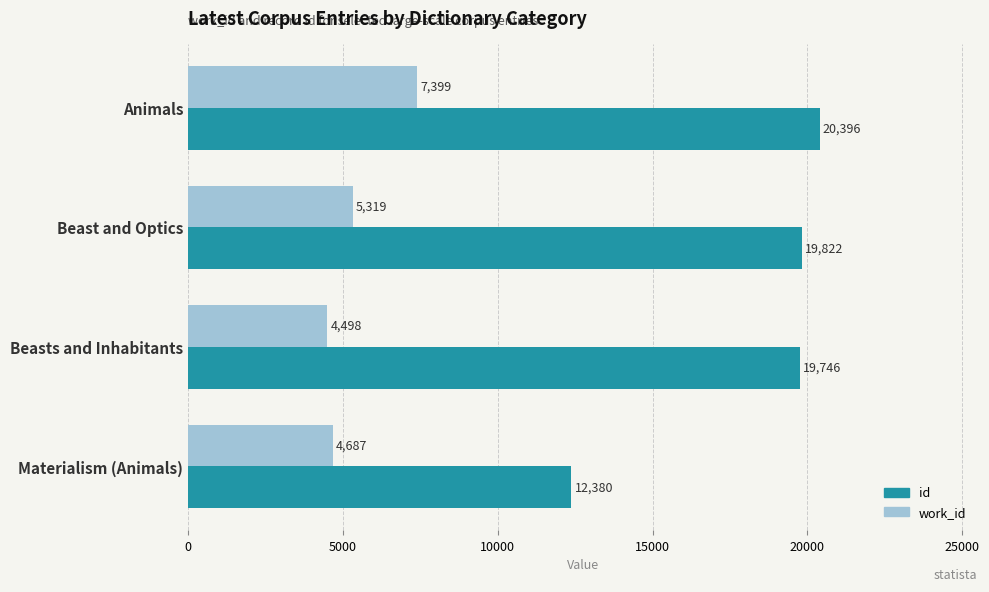

What is the greatest value displayed?

20396